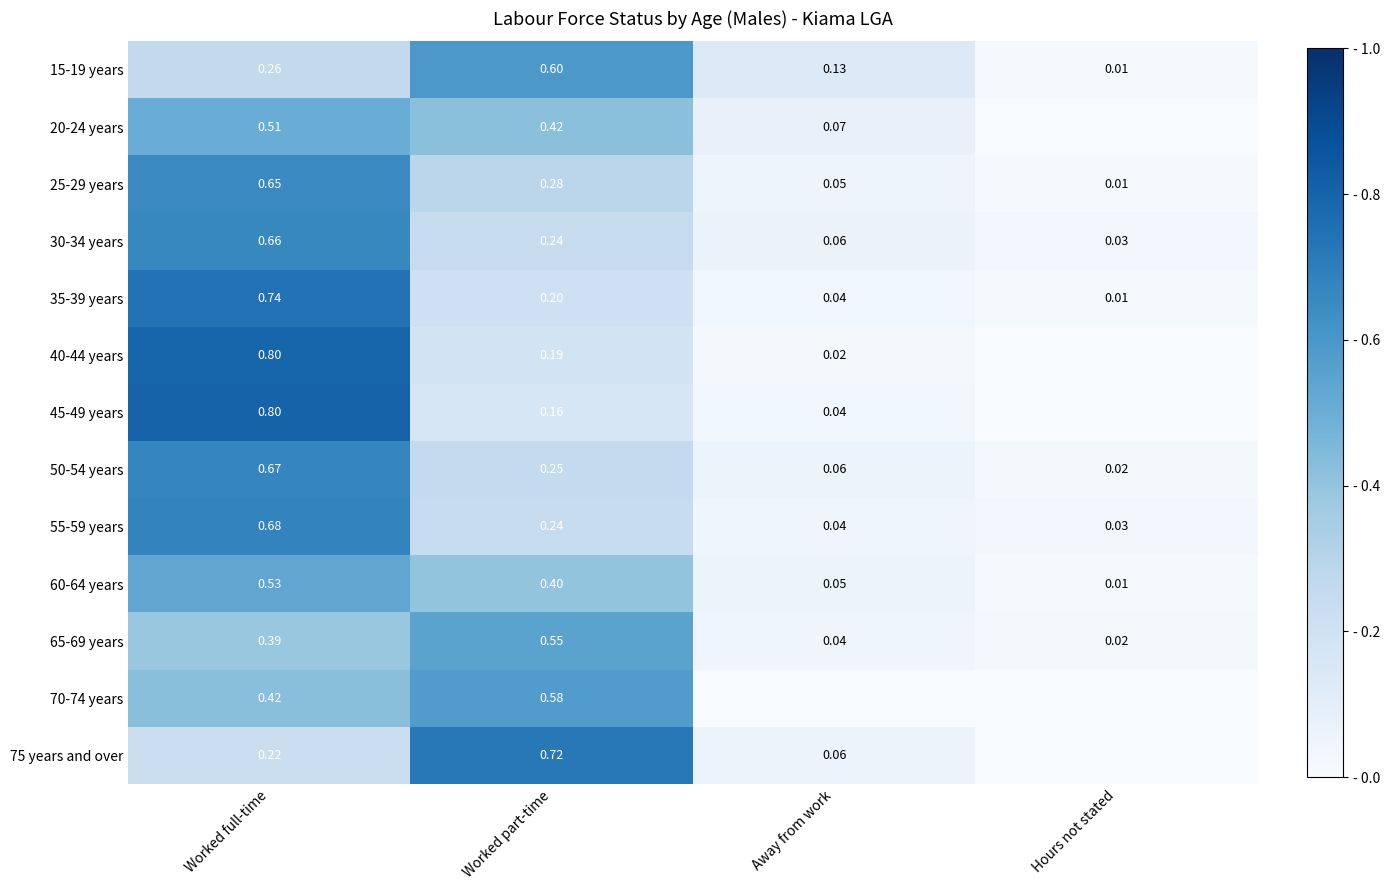

At how many categories does at least one series exceed 0?

4